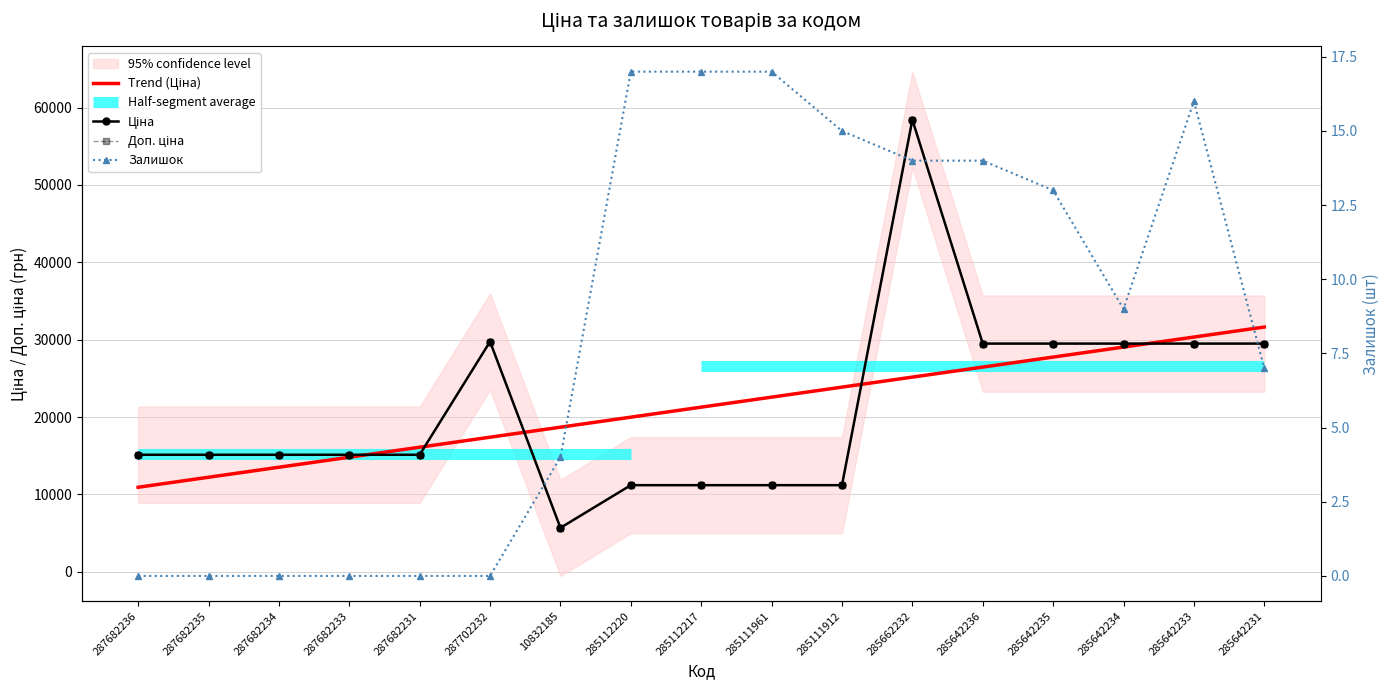

At how many categories does at least one series exceed 1264?

17